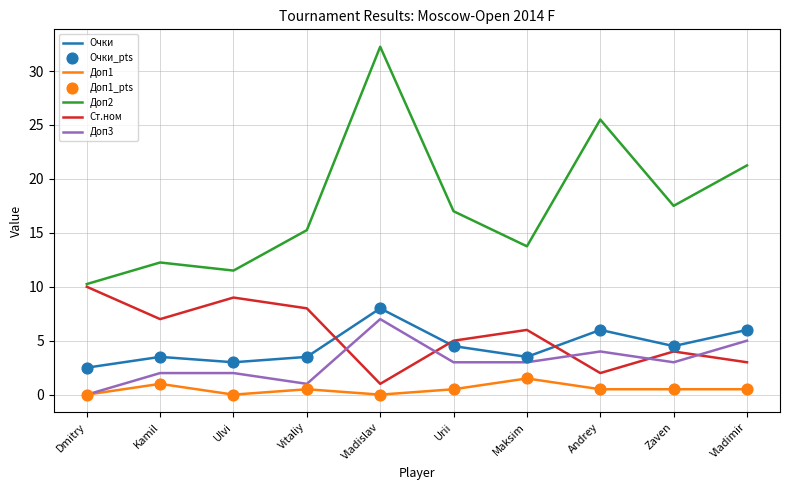

Which series has the widest spread of values?

Доп2